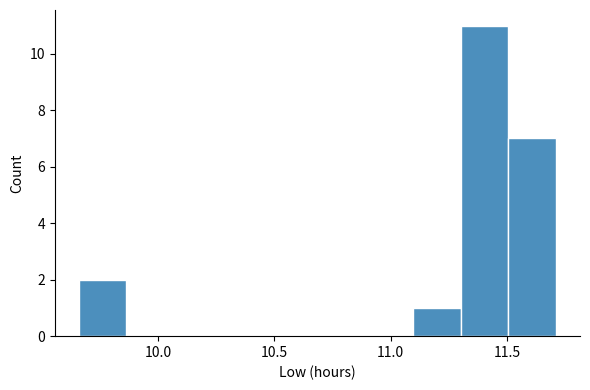

Which range on the x-axis has the tallest bar?

11.300 to 11.505